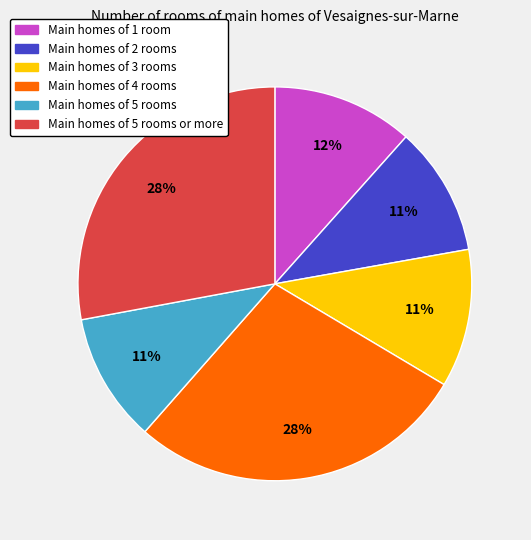

To the nearest percent, what is the average slice percentage?

17%